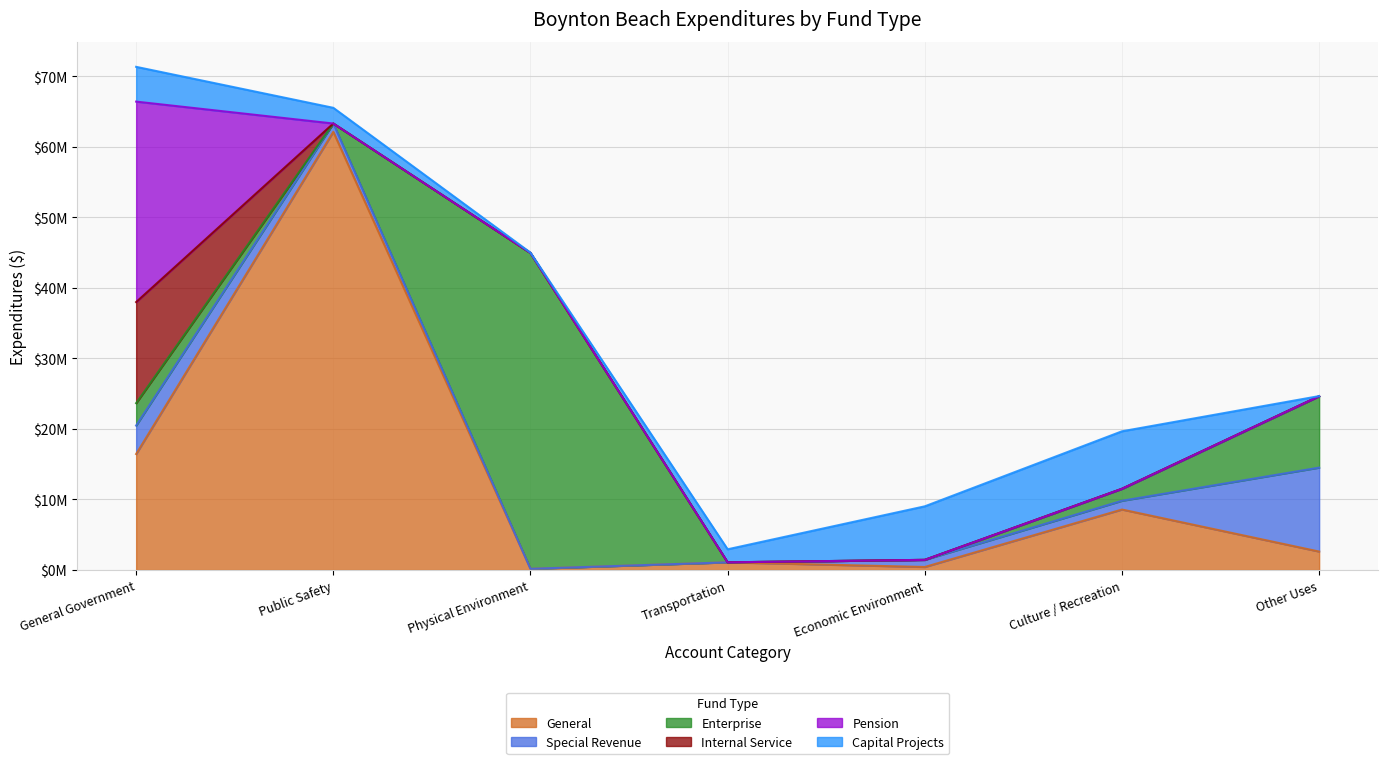

What value does the Capital Projects series have at Economic Environment, to the nearest 10?

7589090